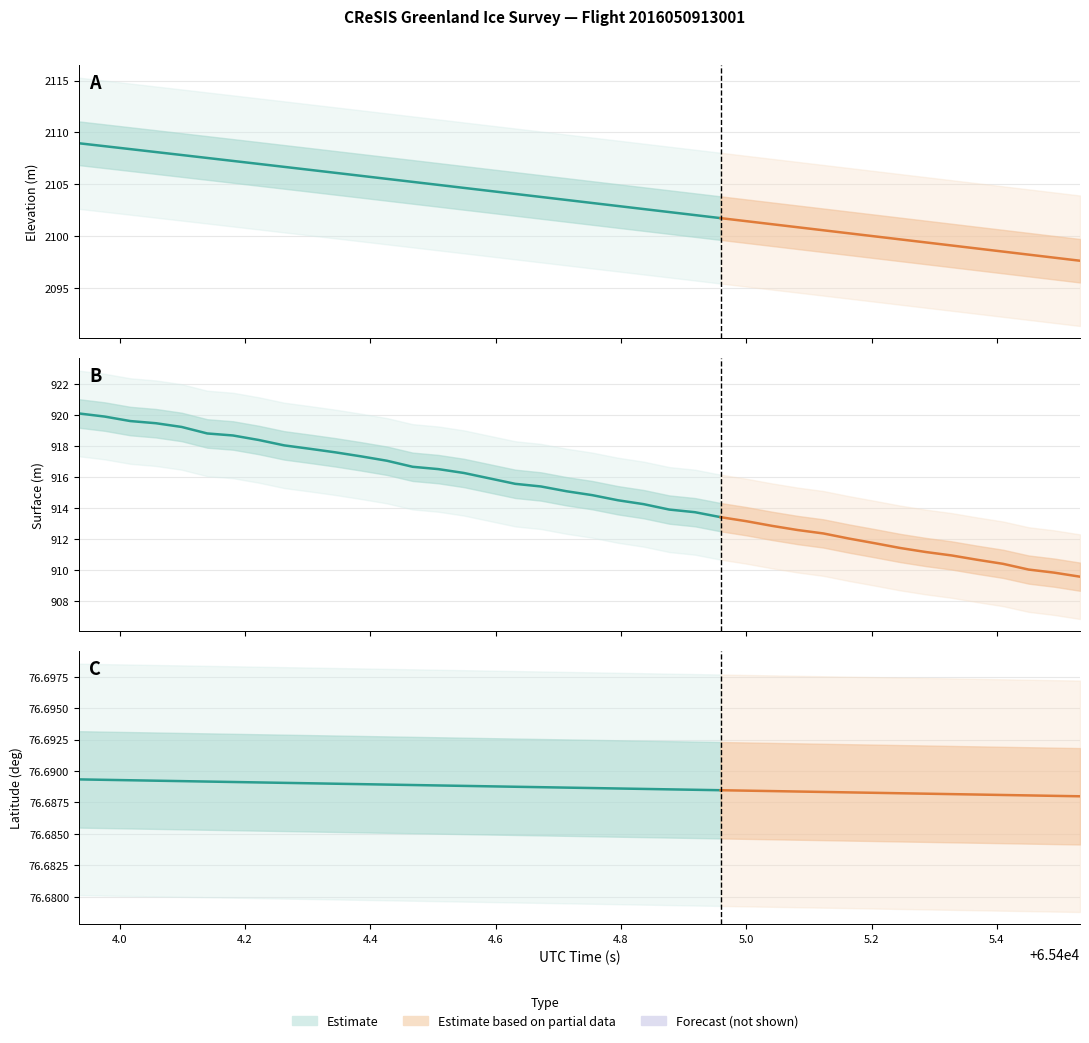

The value of LAT at 0 is 76.7. True or false?

True